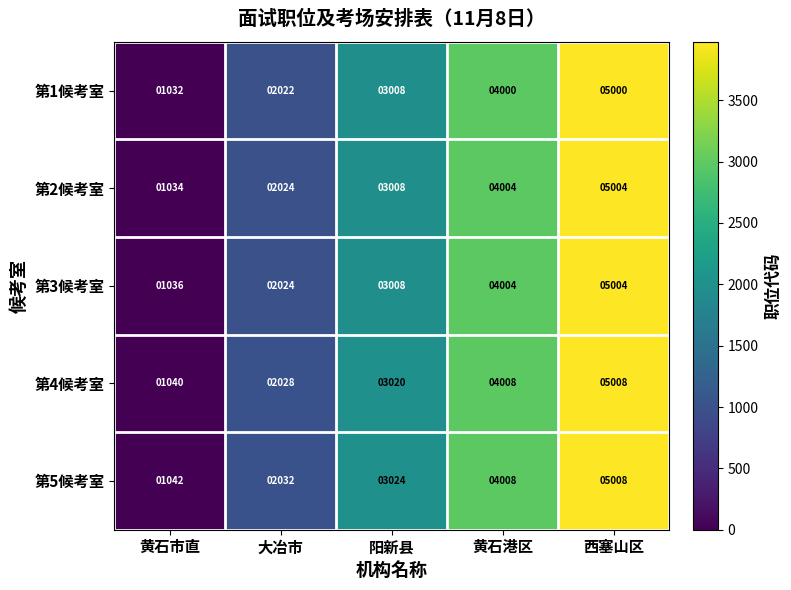

The 第2候考室 series shows 5004 at 西塞山区. True or false?

True